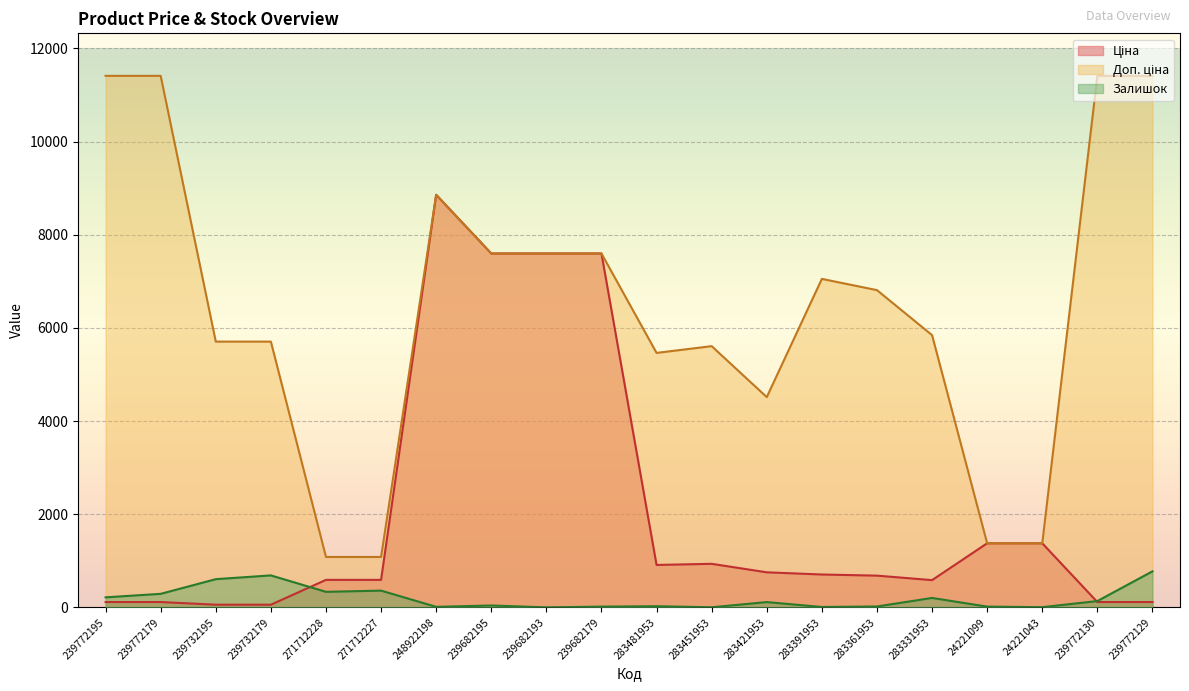

How many values in the Доп. ціна series exceed 6809?

10